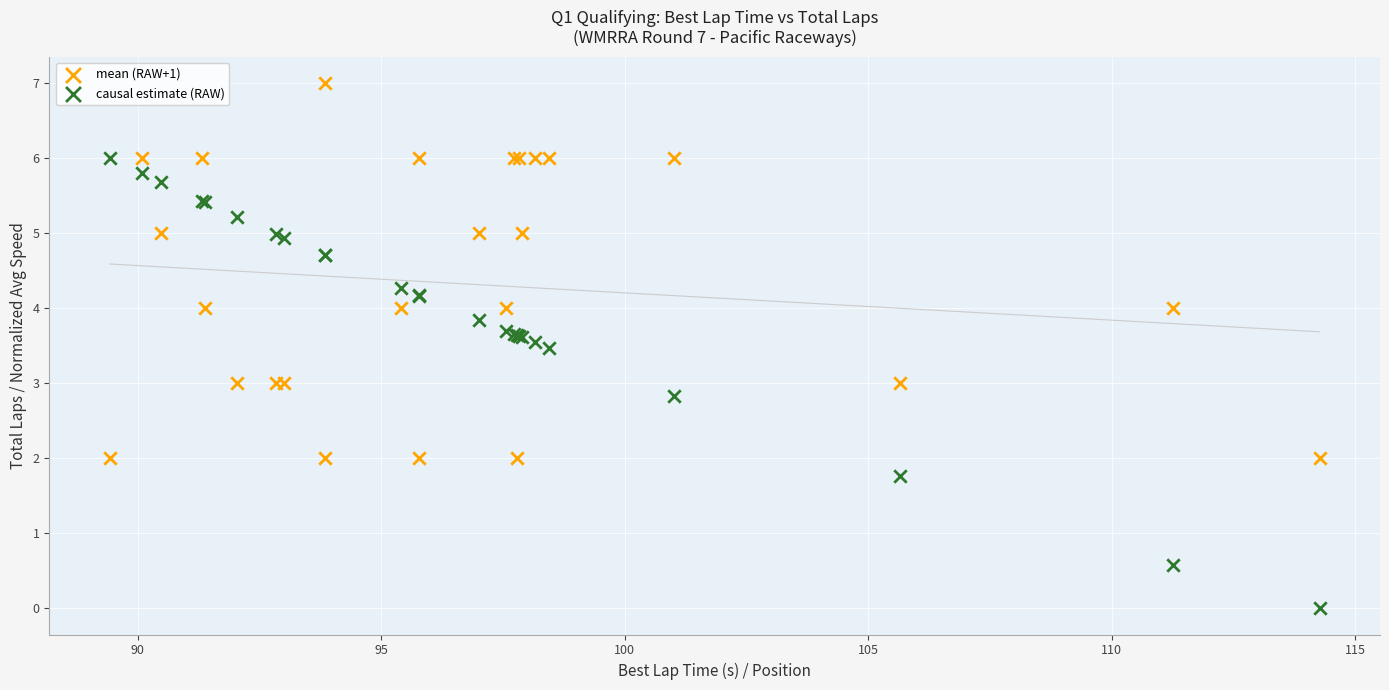

What is the X range (max minus min) for the scatter plot?

24.8